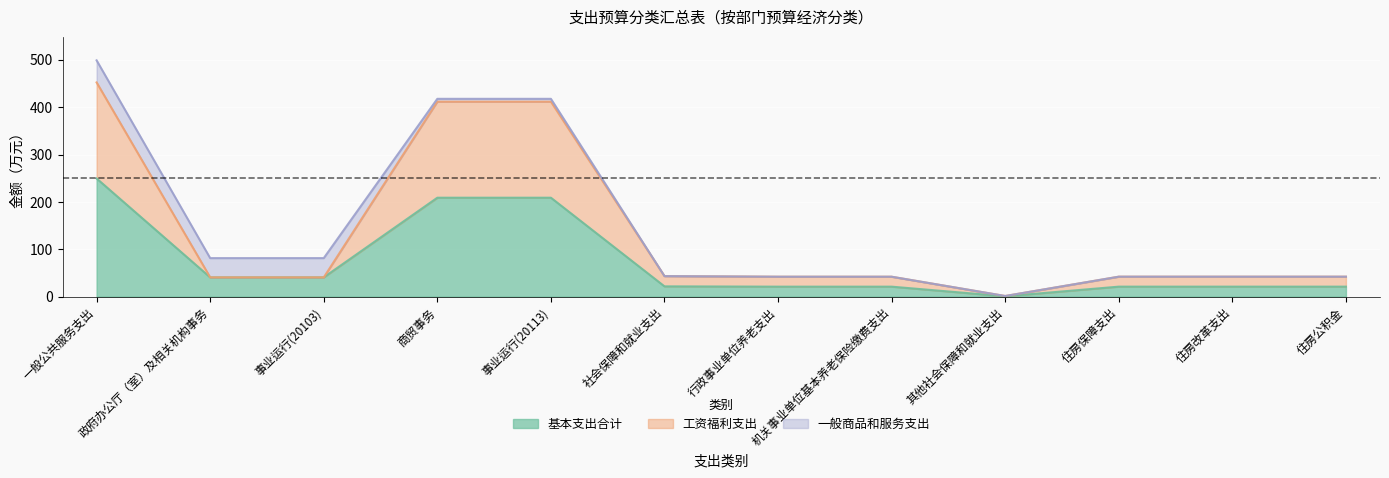

True or false: 工资福利支出 and 基本支出合计 intersect in this chart.

False